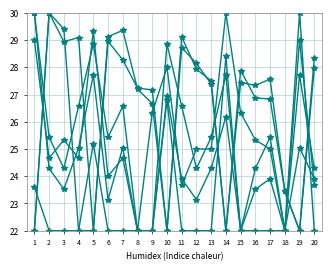

Count the number of data series in this chart.

6